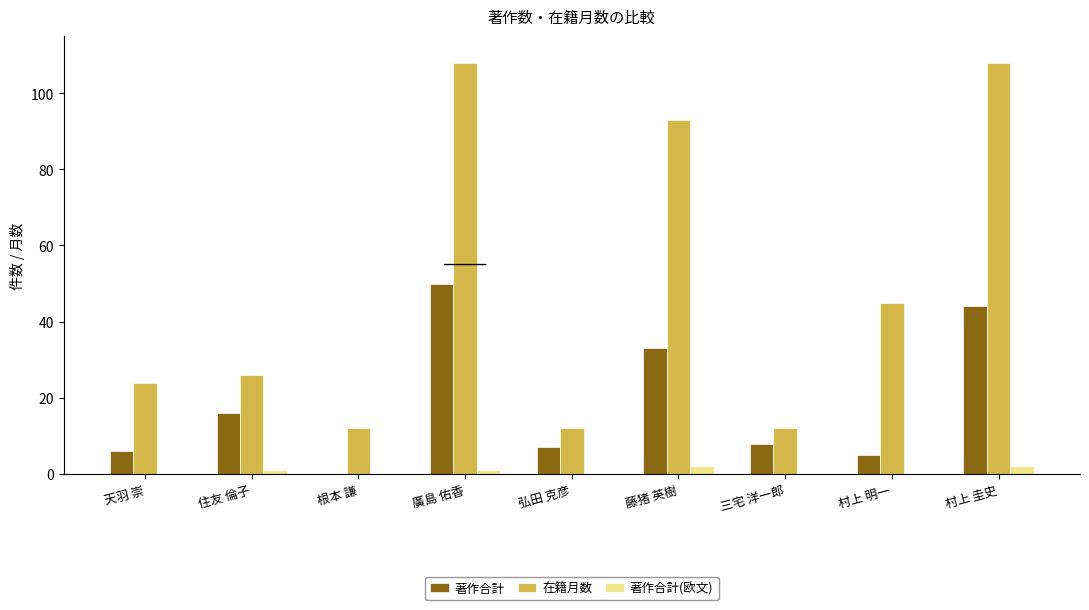

True or false: 著作合計(欧文) has a value of 0 at 弘田 克彦.

True